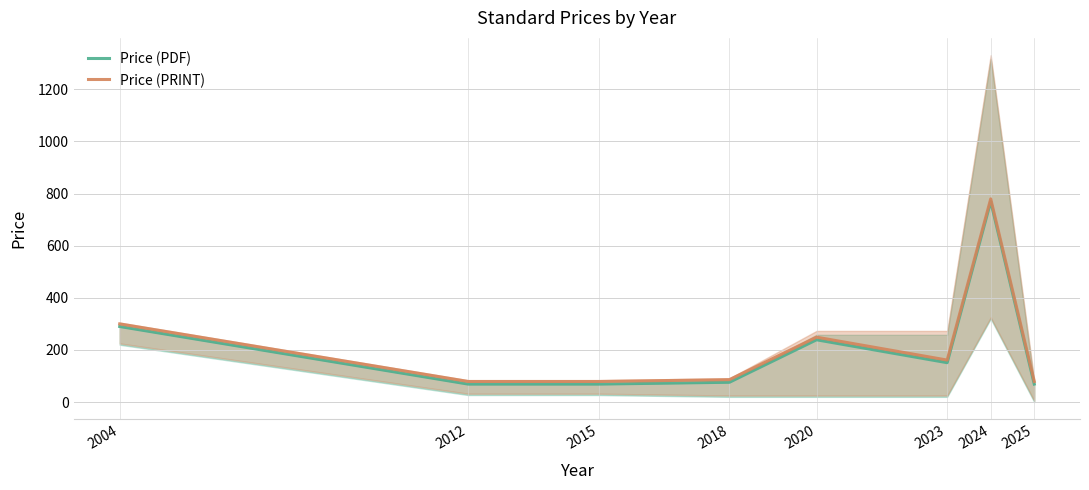

The value of Price (PDF) at 2015 is 69.0. True or false?

True